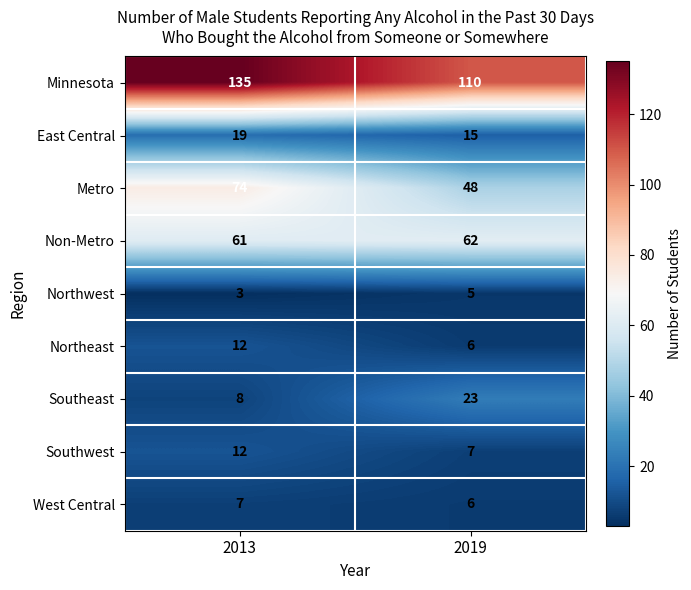

List the labels in order of Southeast value, smallest first.

2013, 2019